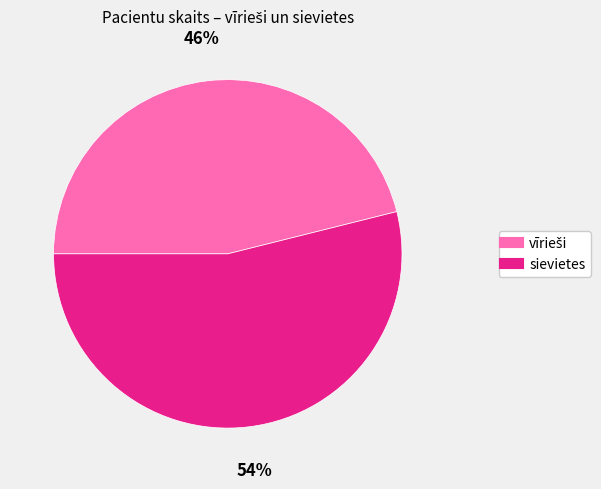

Is there any slice that represents more than half of the pie?

Yes